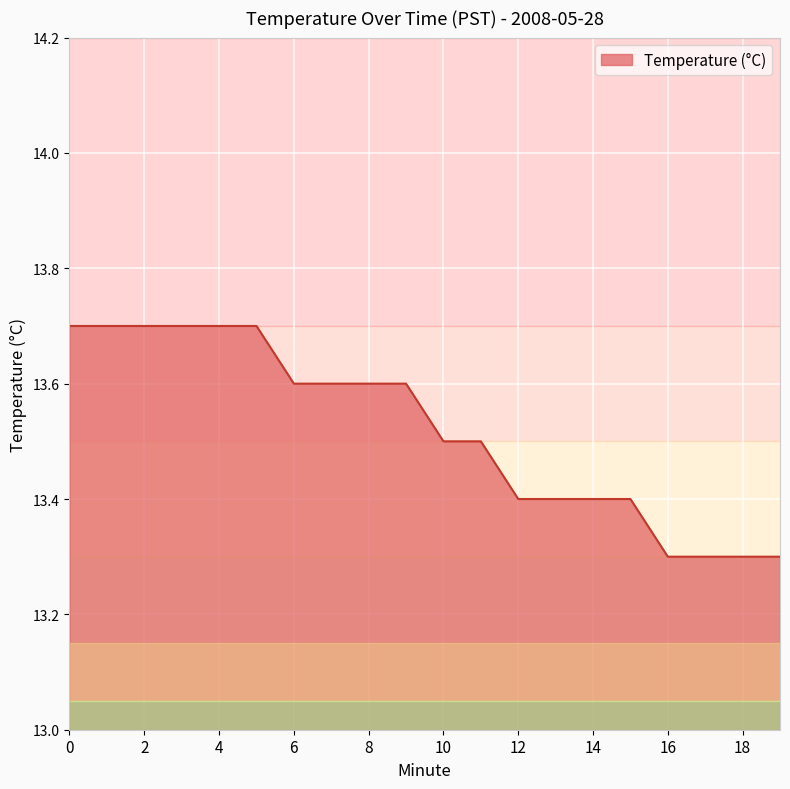

What is the difference between the maximum and minimum values?

0.4